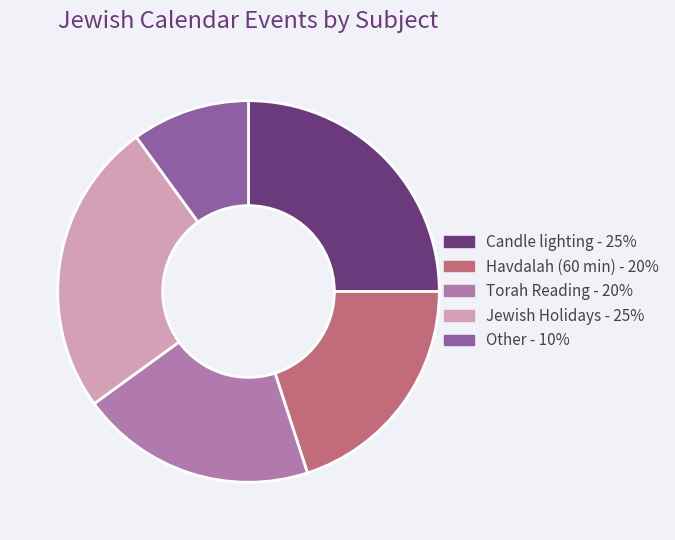

What is the smallest slice in the pie chart?

Other - 10%